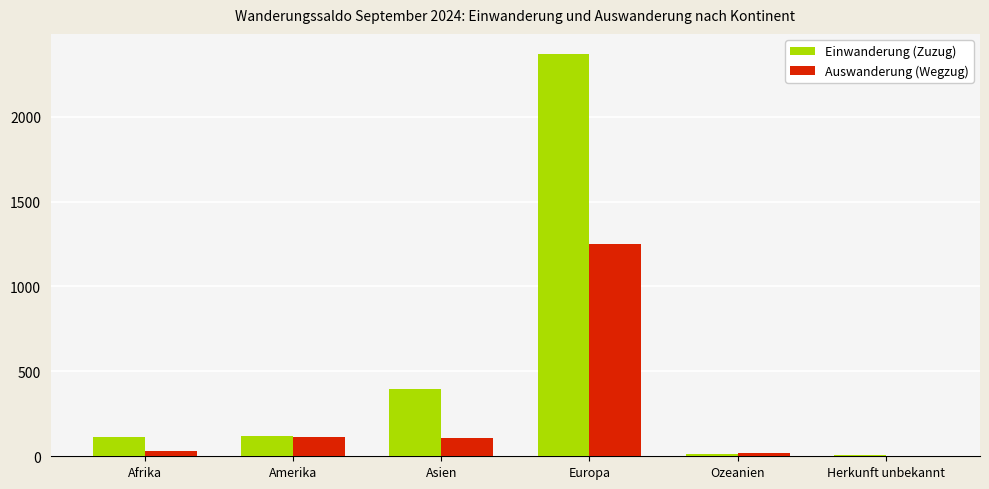

What is the sum of the Einwanderung (Zuzug) values at Asien and Europa?

2765